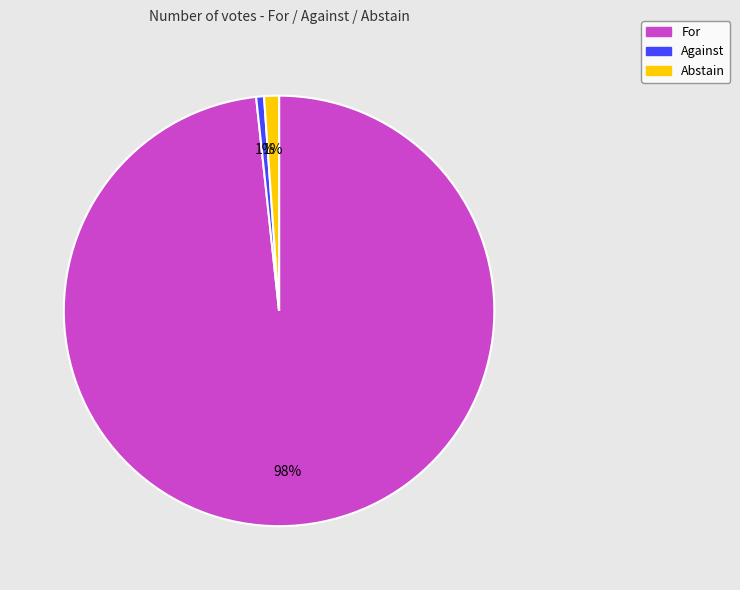

Do For and Against together represent more than half of the pie?

Yes